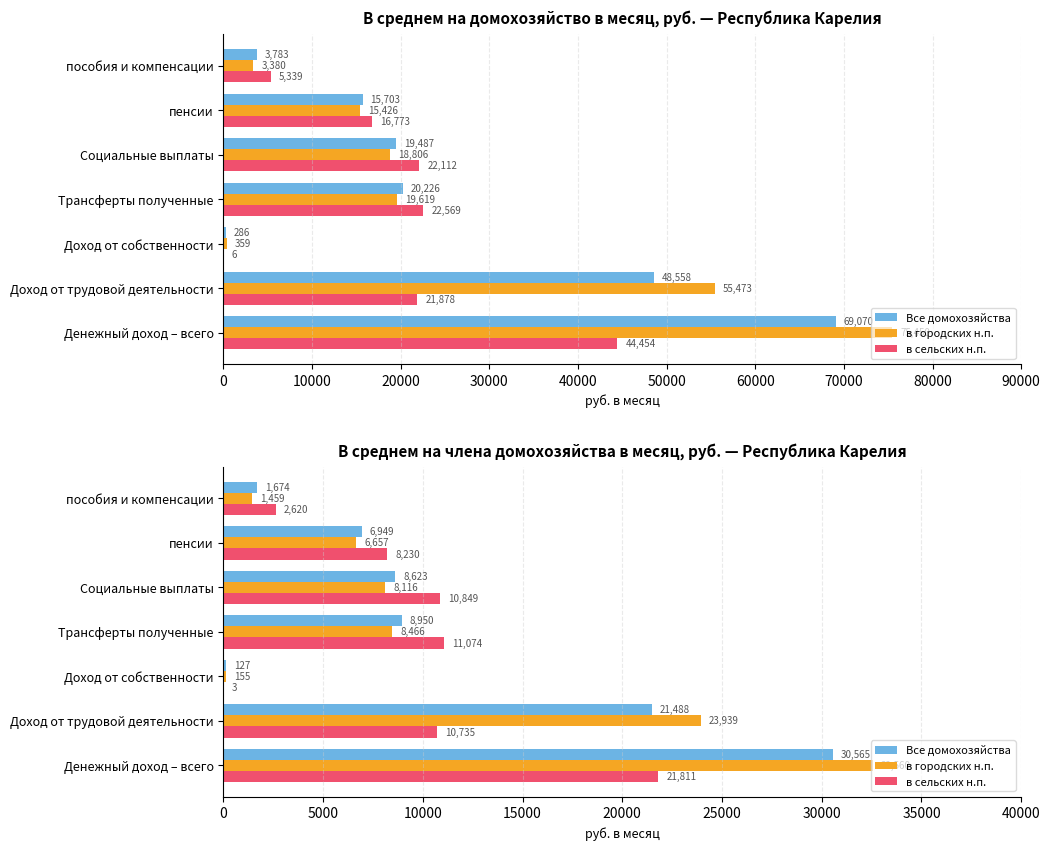

Rank the series at 0 from highest to lowest value.

в городских н.п., Все домохозяйства, в сельских н.п.